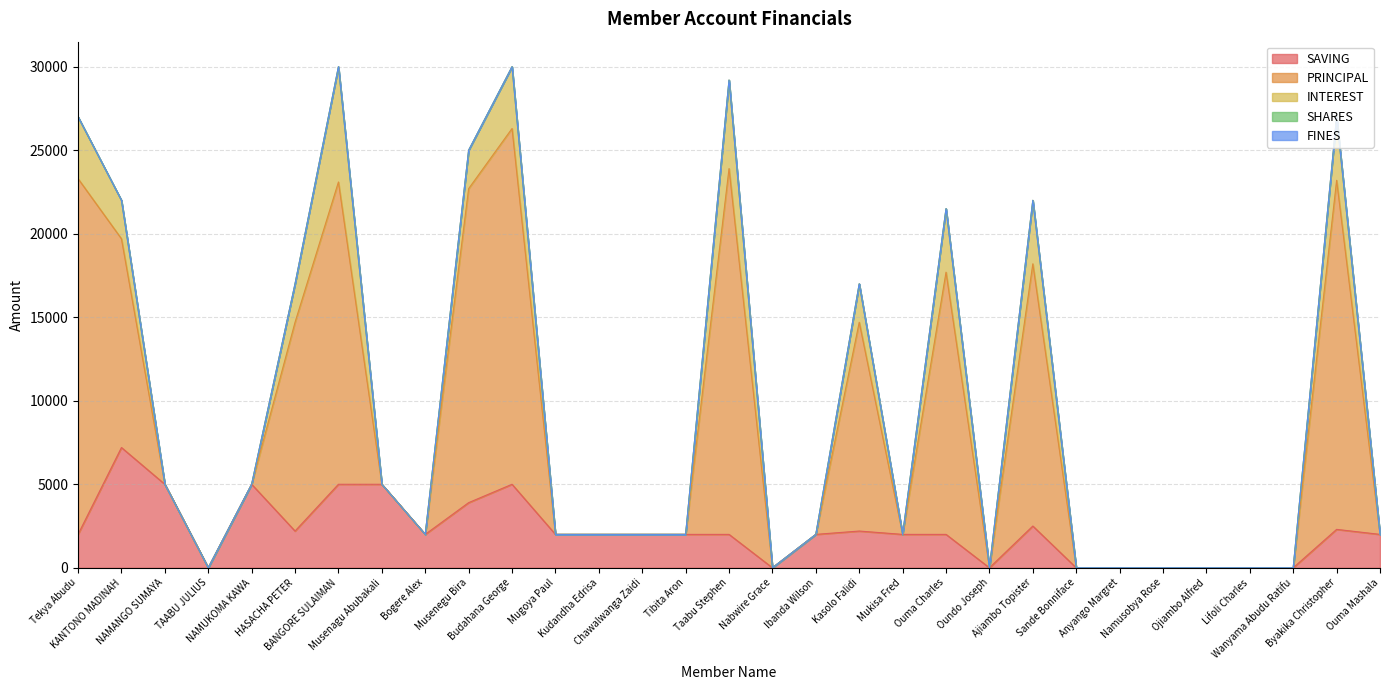

Does the chart display data point markers on the line(s)?

No